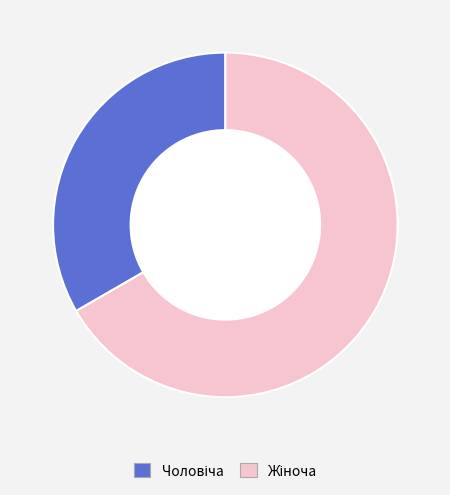

Does any single category account for the majority?

Yes